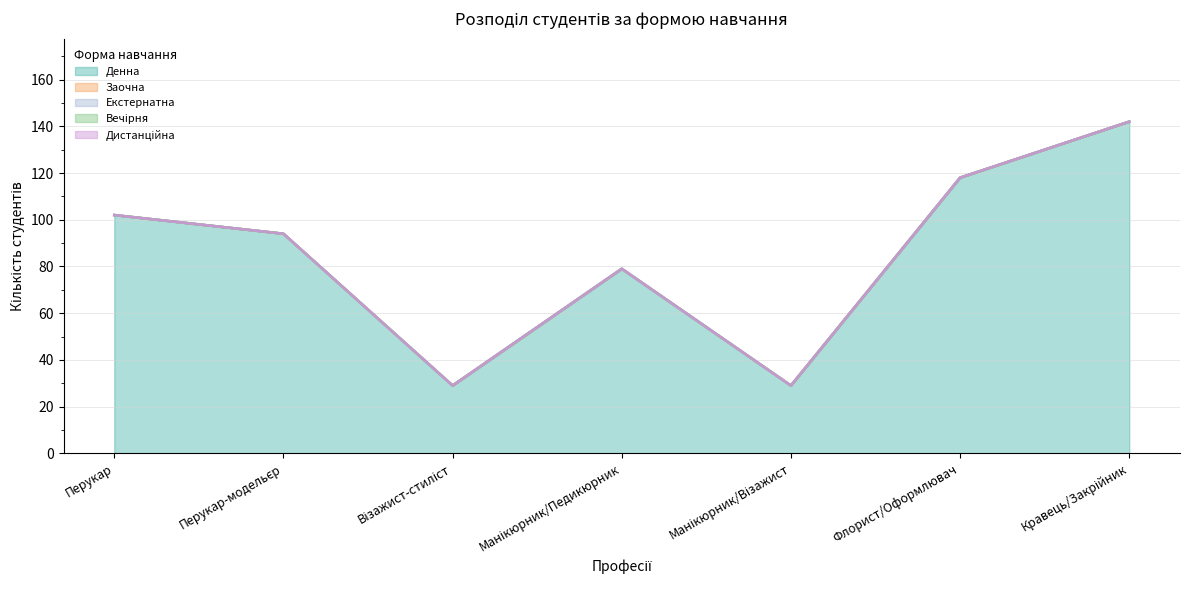

Count the Денна values in the range 29 to 118.

6